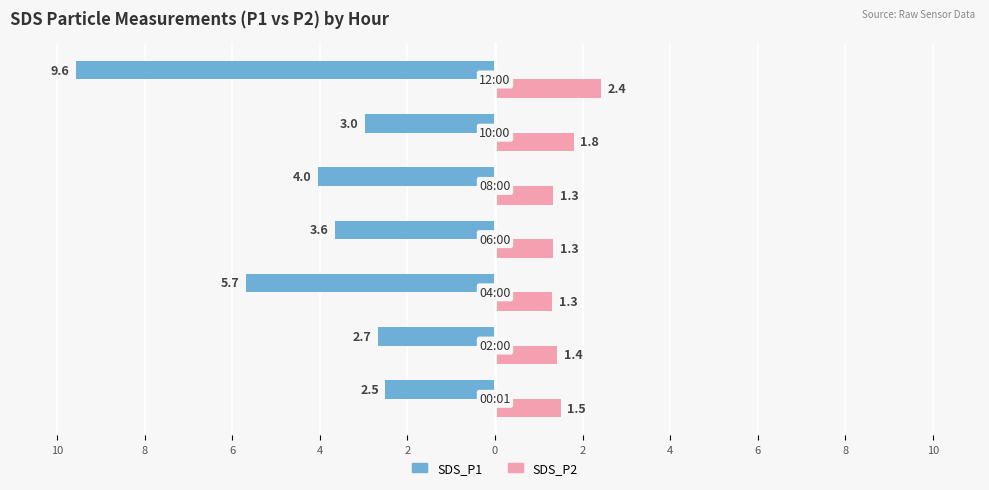

How many values in the SDS_P1 series exceed -3?

3